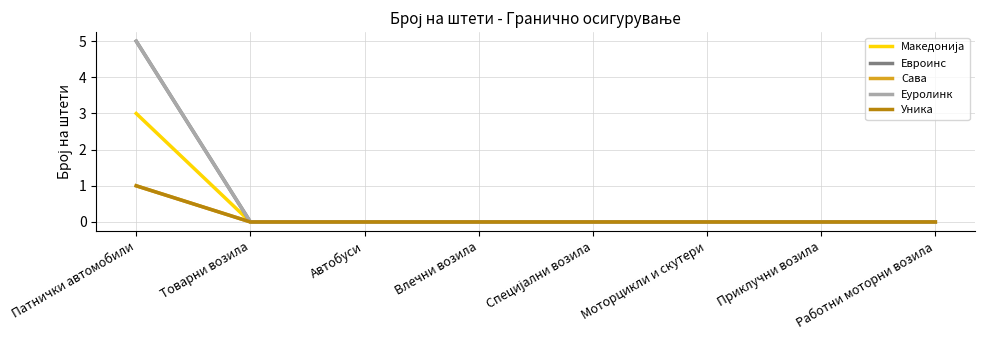

Is this an area chart (filled region under the line)?

No